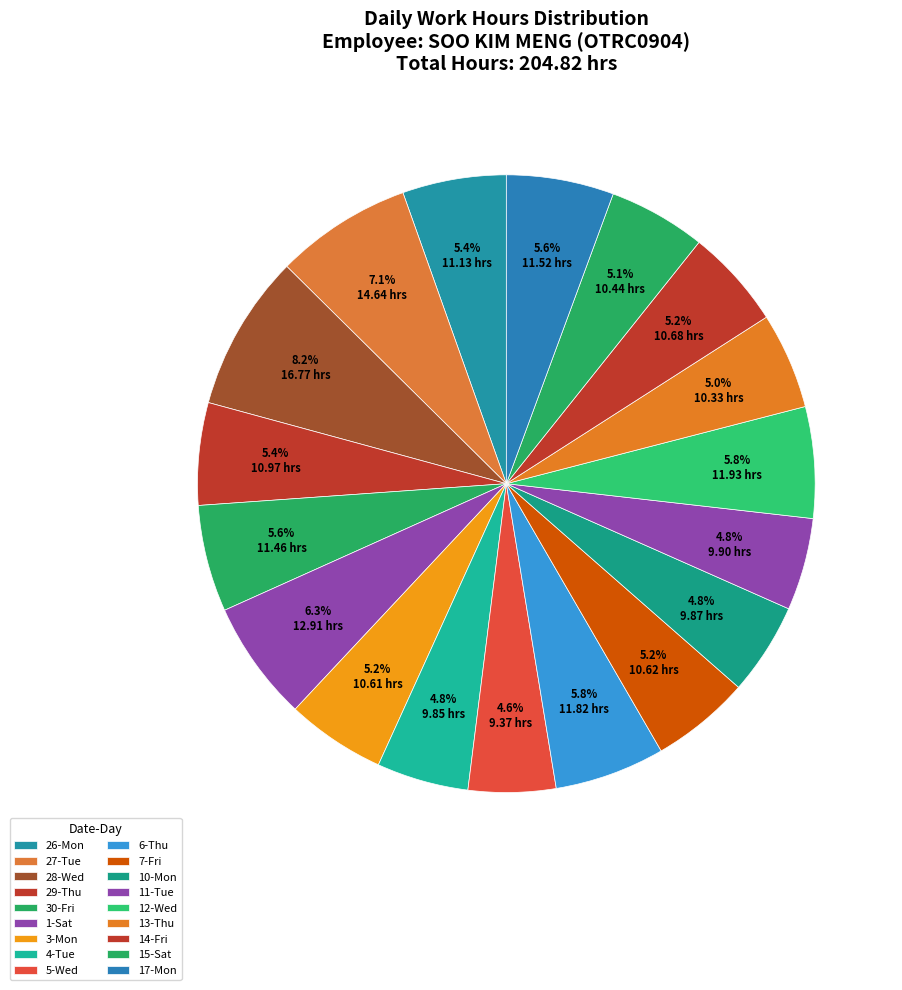

What is the change in value from 30-Fri to 7-Fri?

-0.8